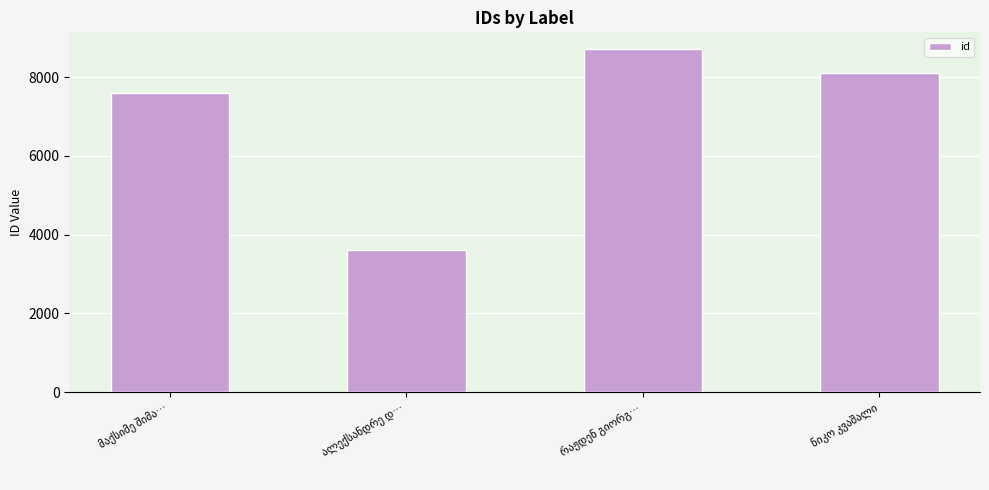

What is the difference between the maximum and second lowest values?

1096